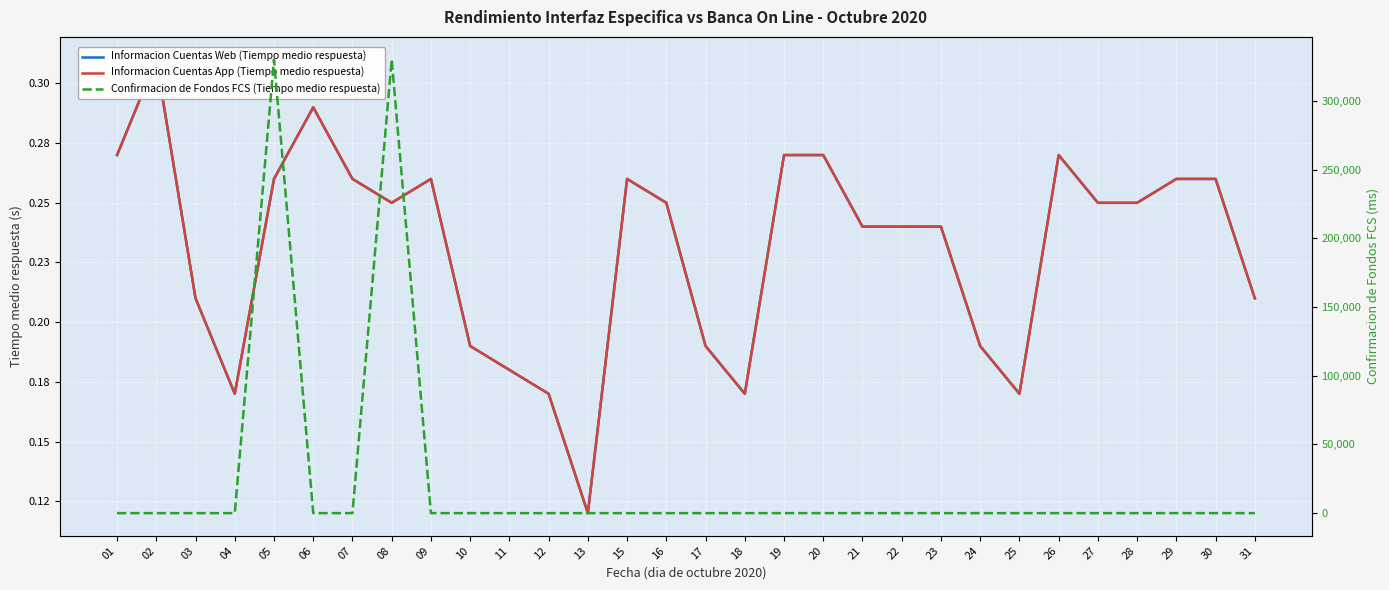

Which category has the lowest value in the Informacion Cuentas Web (Tiempo medio respuesta) series?

13